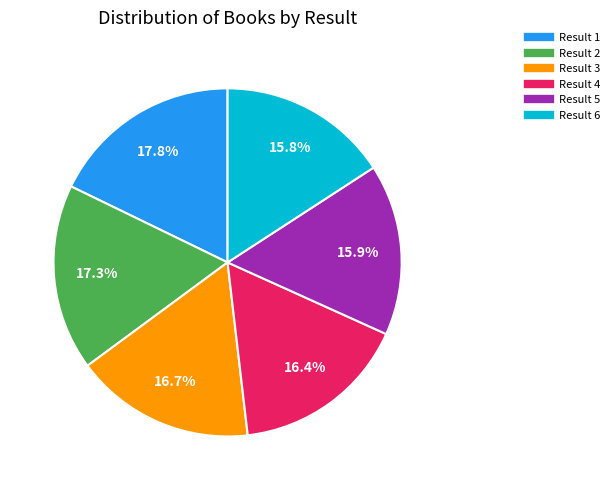

Is there a majority slice in this chart?

No